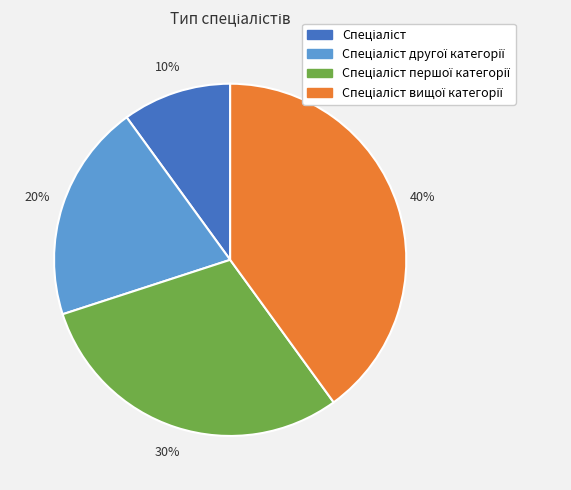

Count the number of slices in the pie.

4